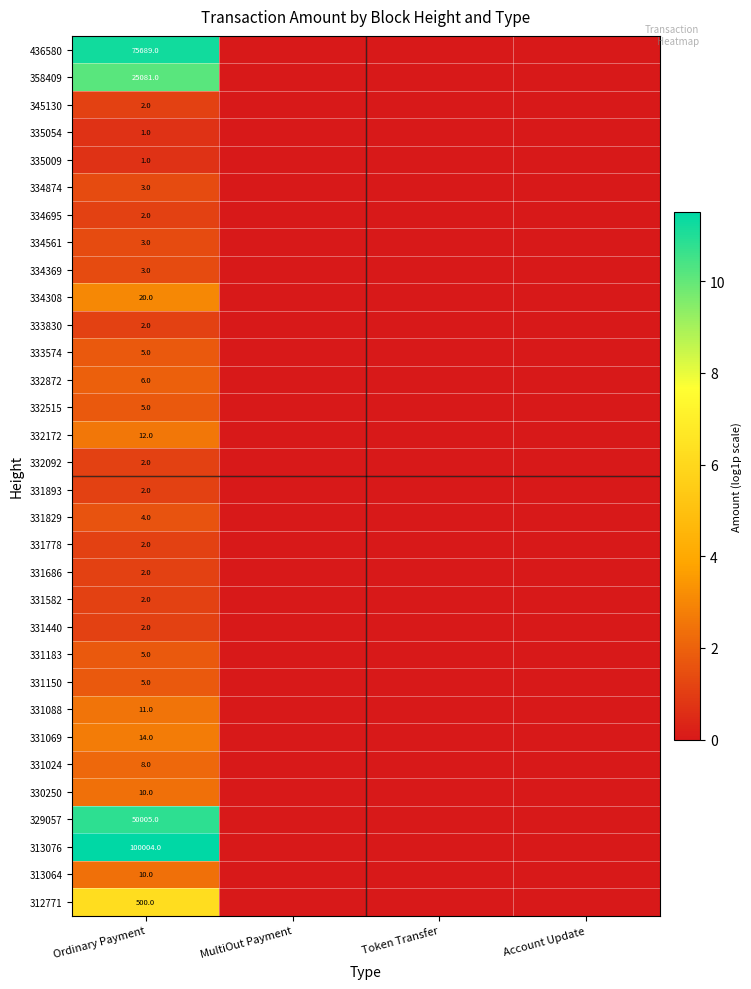

What is the difference between the highest and lowest values at Ordinary Payment?

100003